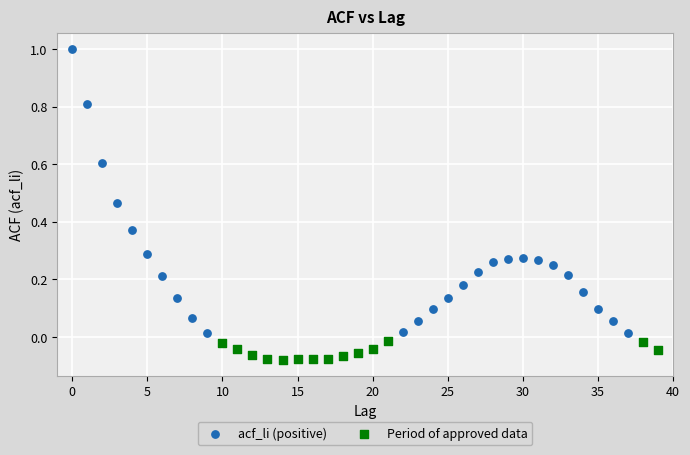

Which series contains the highest Y value?

acf_li (positive)